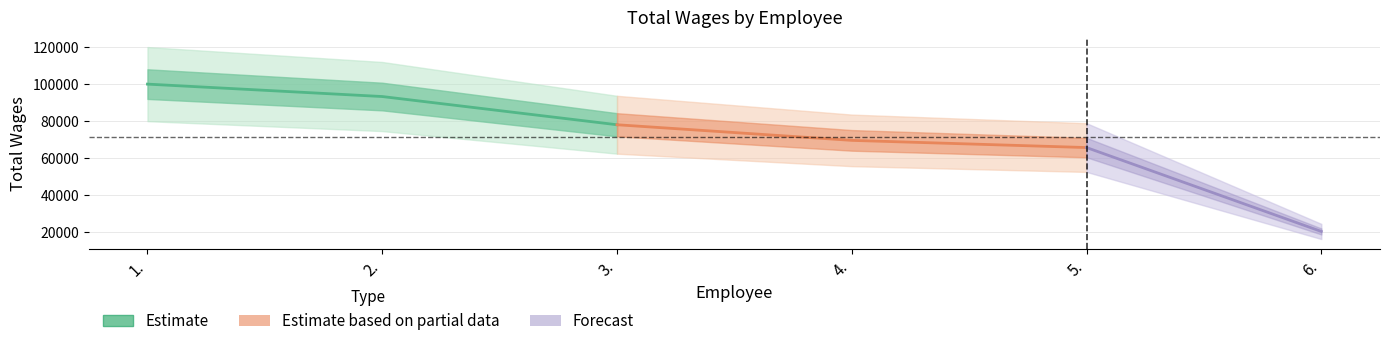

Approximately how many times larger is the value at 4. compared to 5.?

1.1